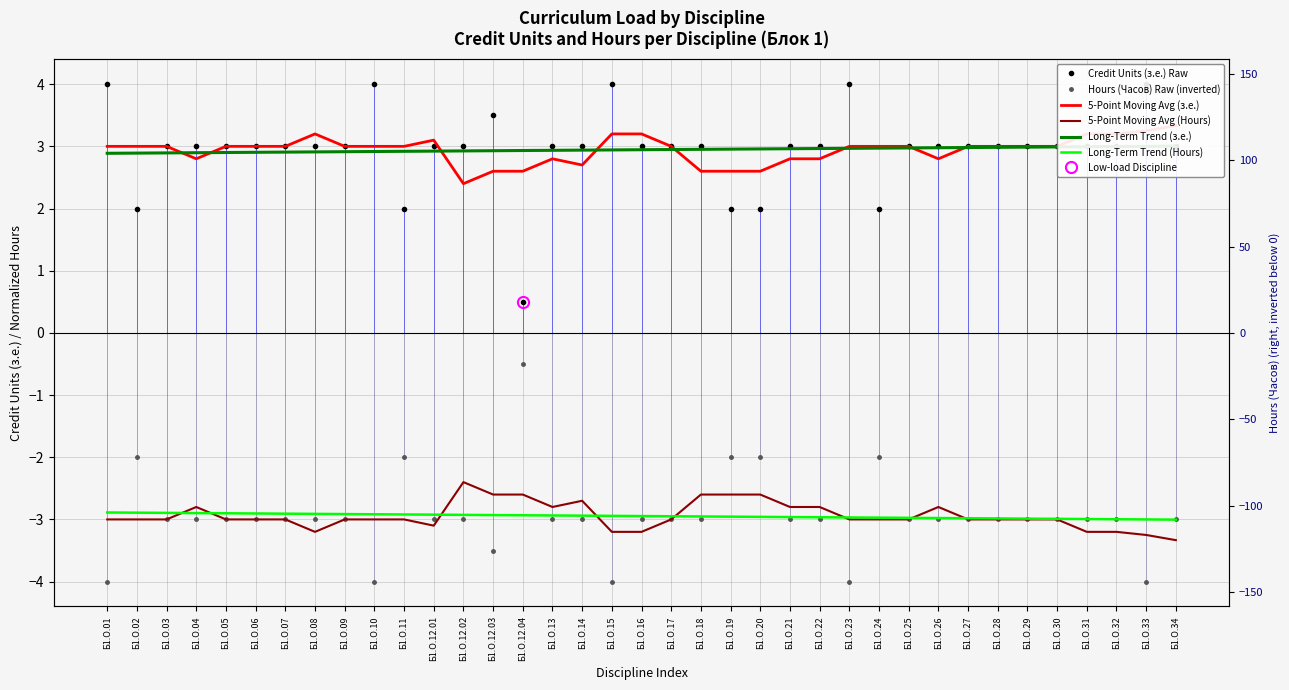

Where is the first local maximum for Credit Units (з.е.) Raw?

Б1.О.10